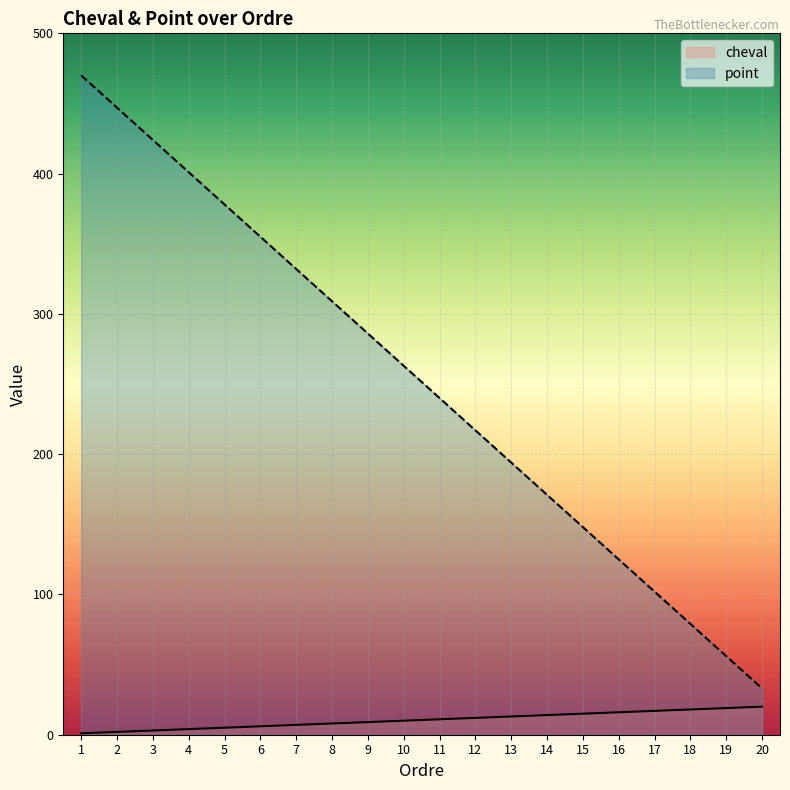

How many lines are shown in the chart?

2